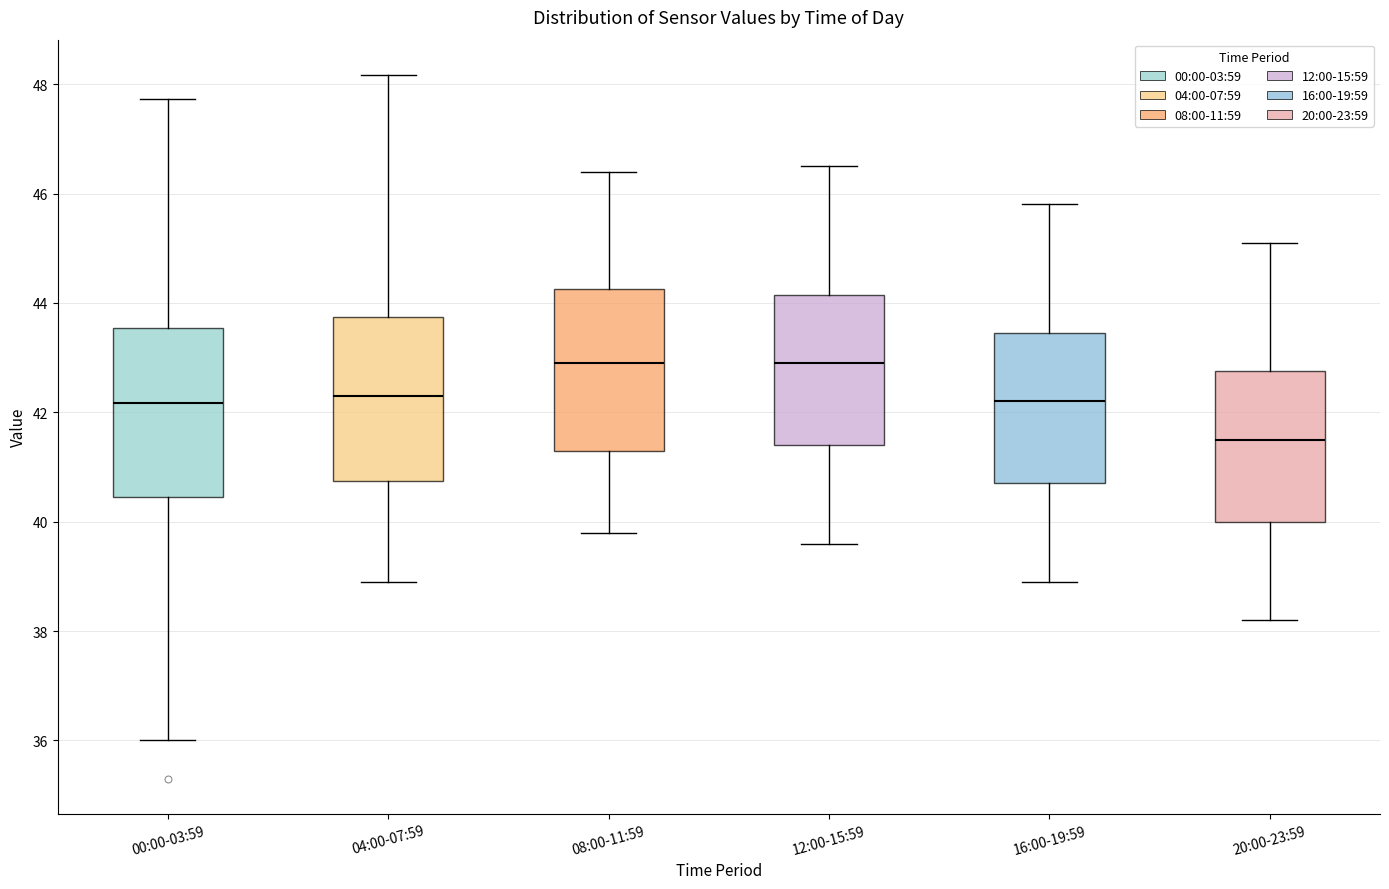

Where does the lower whisker of the box for 12:00-15:59 end on the y-axis? The values are not printed on the chart, so give them approximately, as read against the axis.

39.6